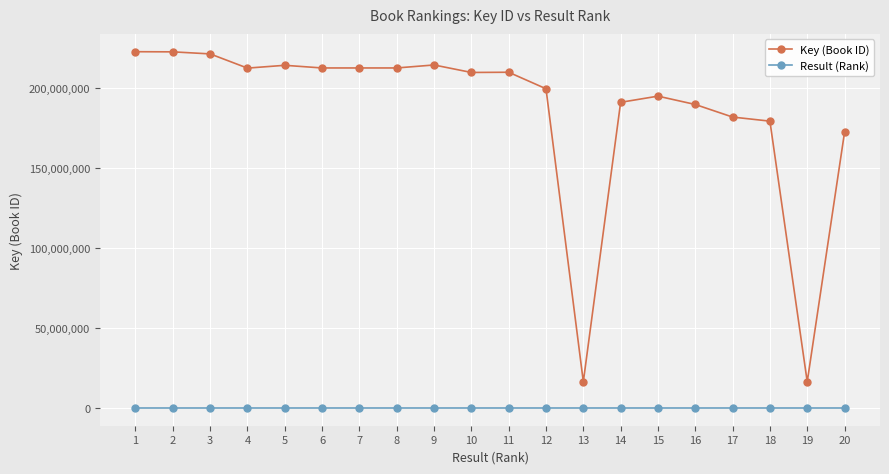

At how many categories does at least one series exceed 77735965?

18